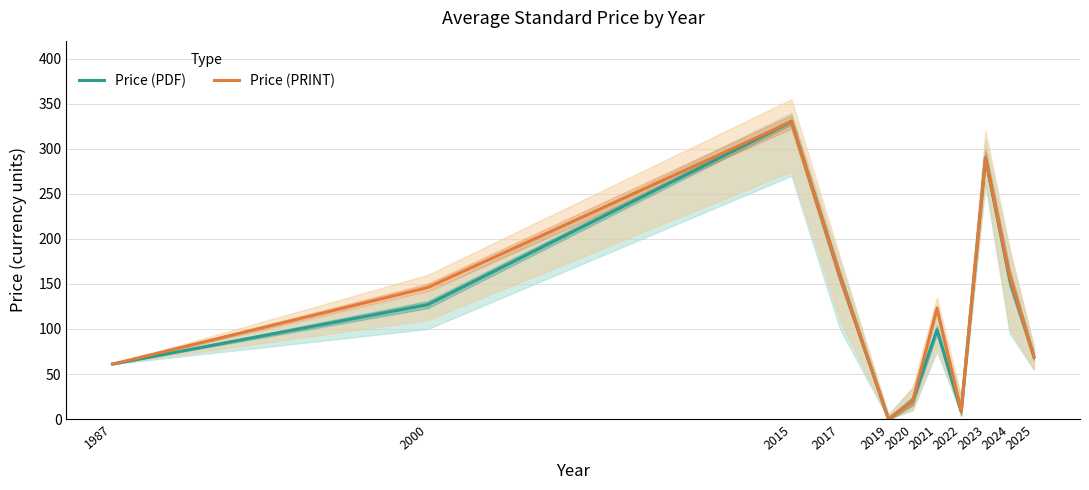

True or false: Price (PDF) and Price (PRINT) intersect in this chart.

False